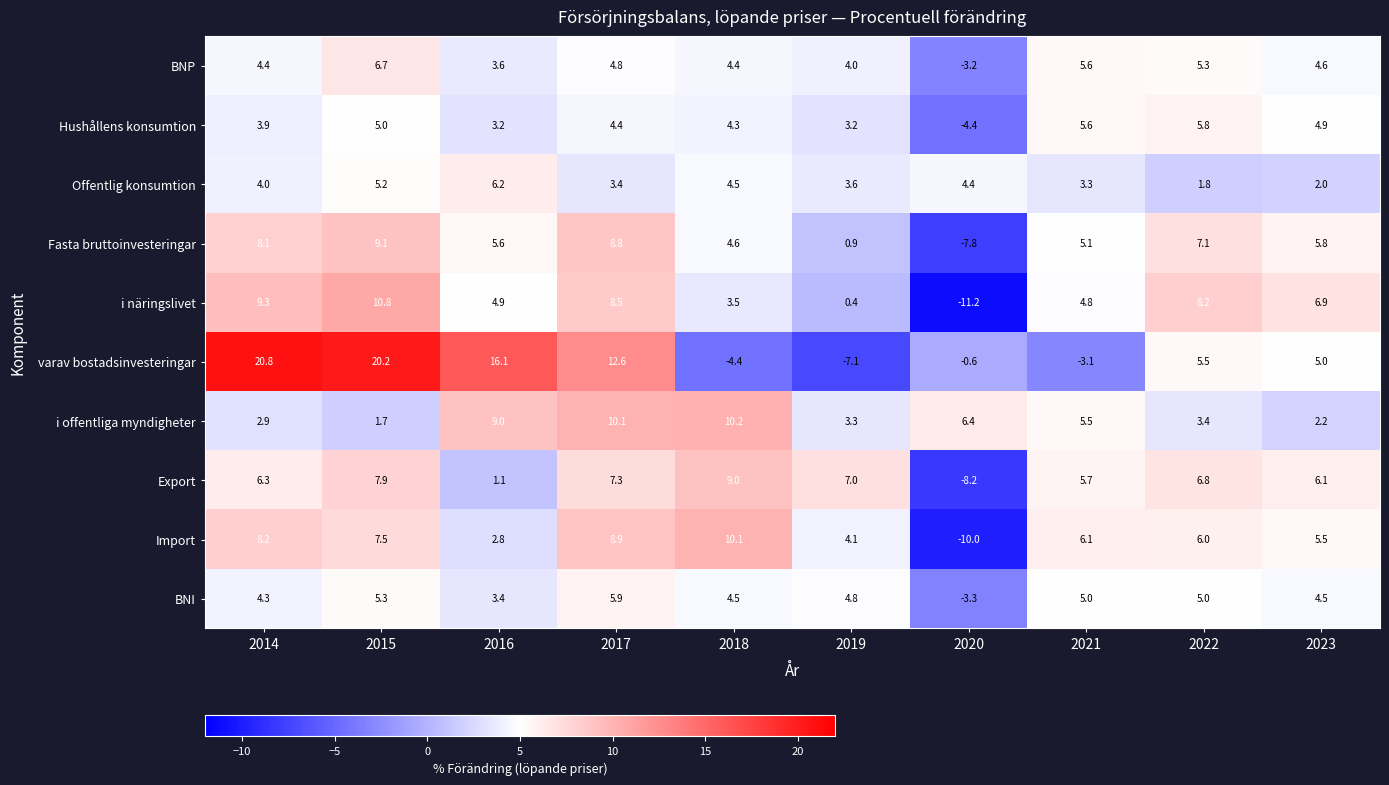

Which category has the highest value across all series?

2014